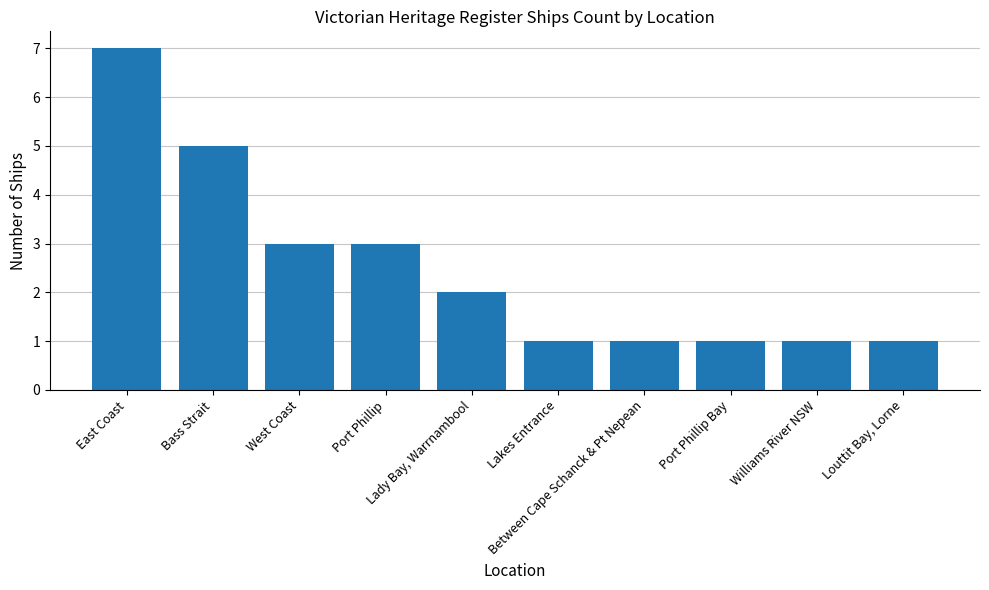

What is the maximum value shown in the chart?

7